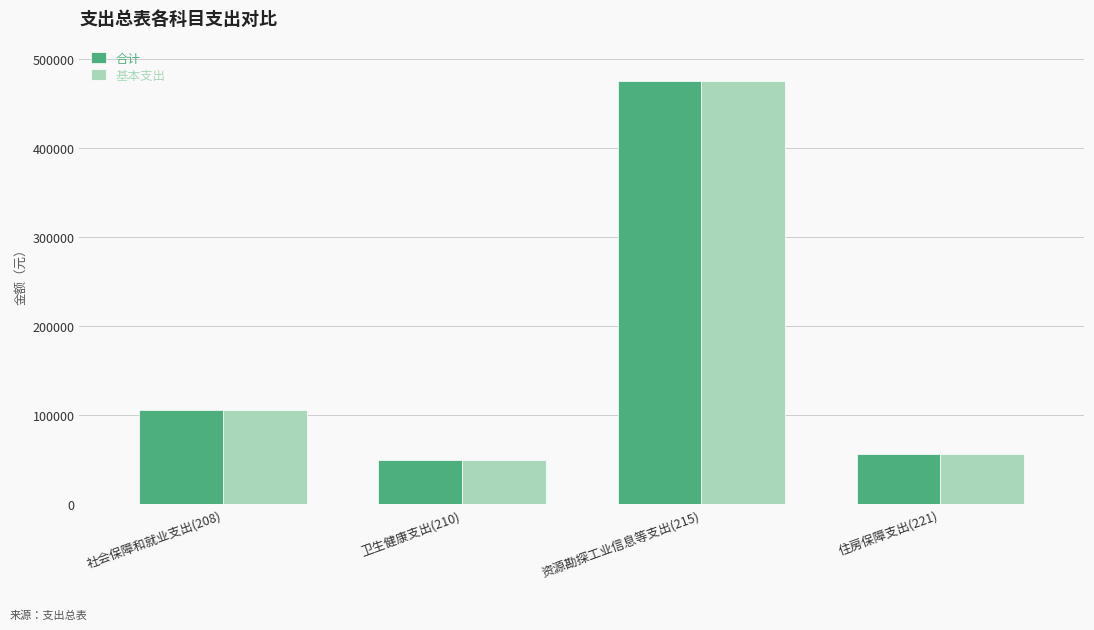

Reading left to right, list all the values displayed in this chart.

合计: 105658.6	49884.1	474780.2	56174.4
基本支出: 105658.6	49884.1	474780.2	56174.4